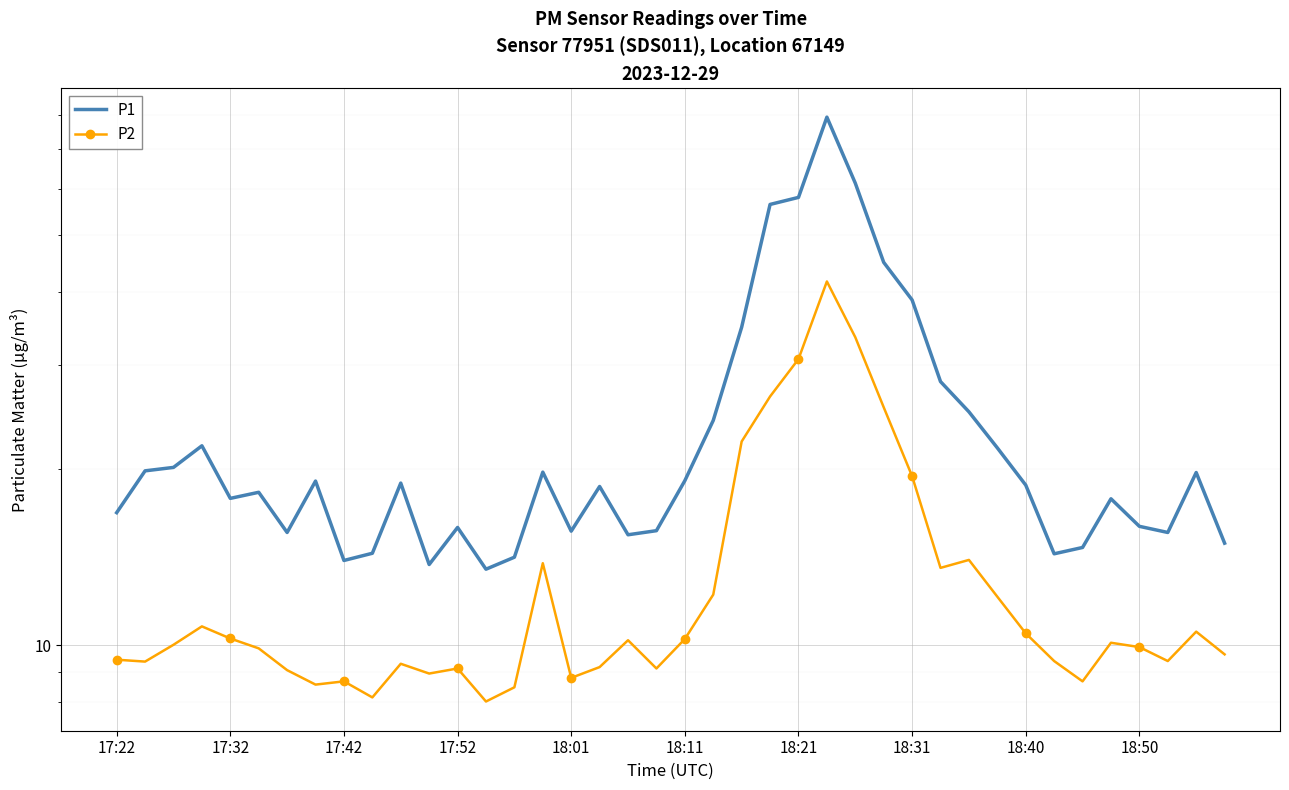

True or false: P1 has a value of 13.7 at 11.

True